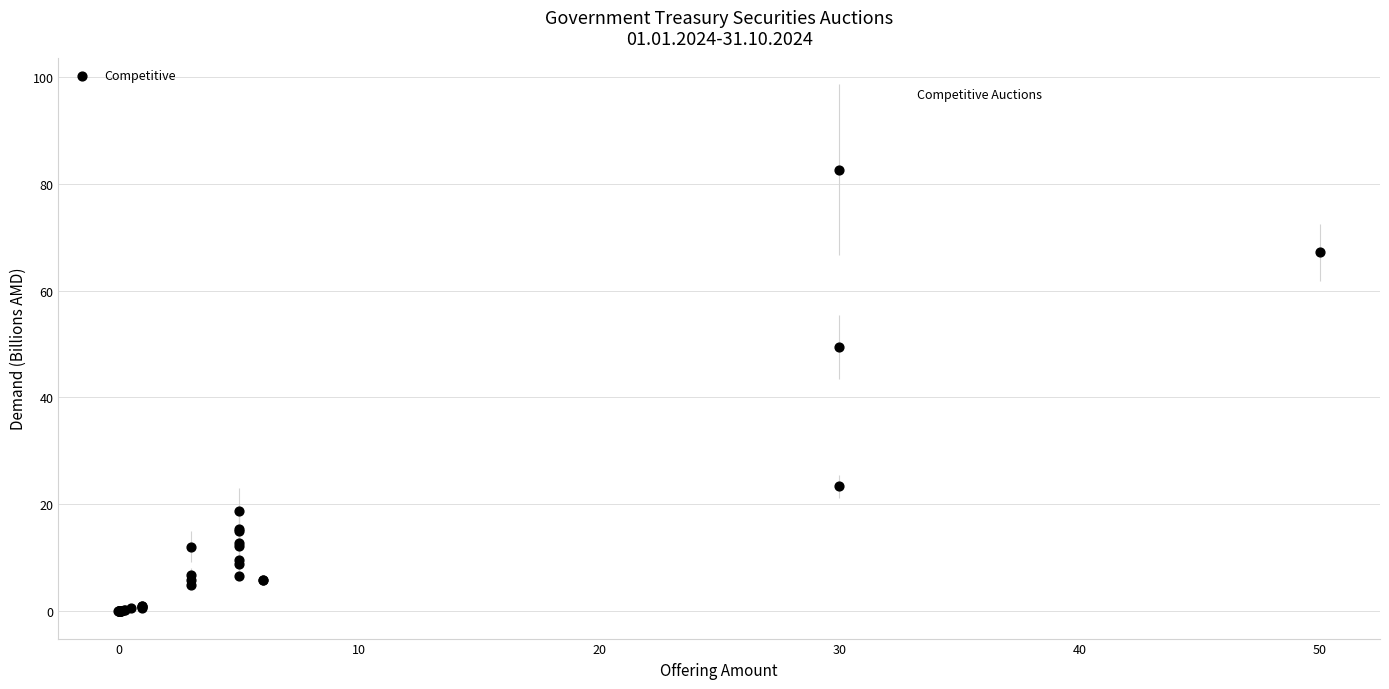

What Y value in the scatter plot is closest to 41?

49.4